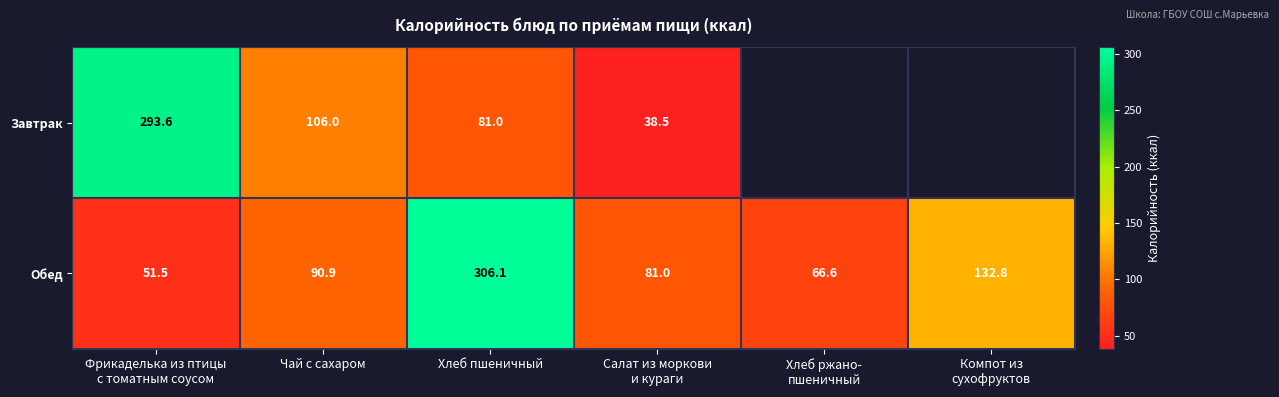

Which category has the highest value in the Обед series?

Хлеб пшеничный